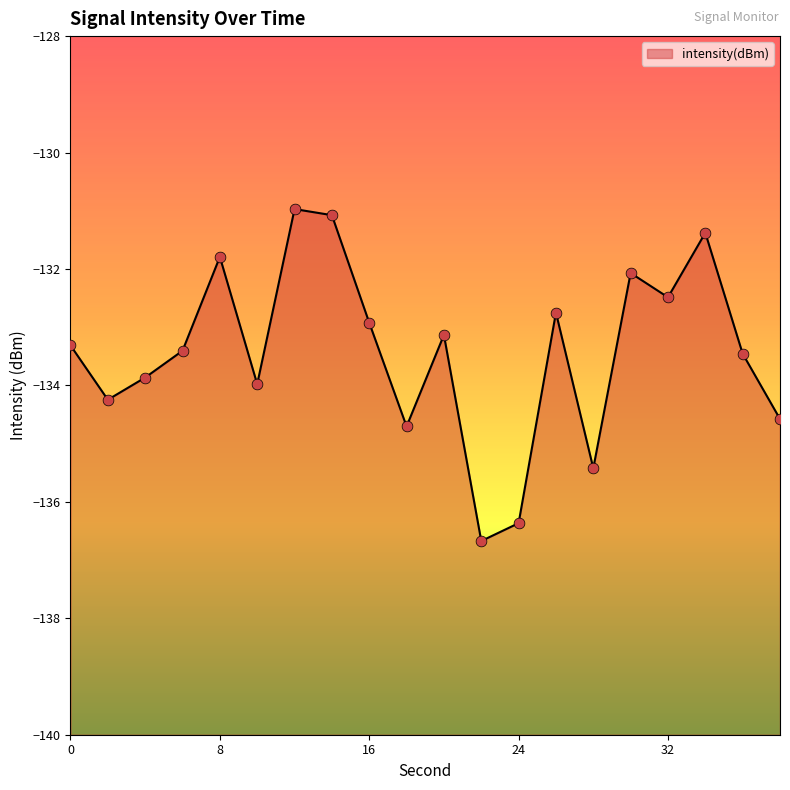

What is the change in value from 14 to 36?

-2.4